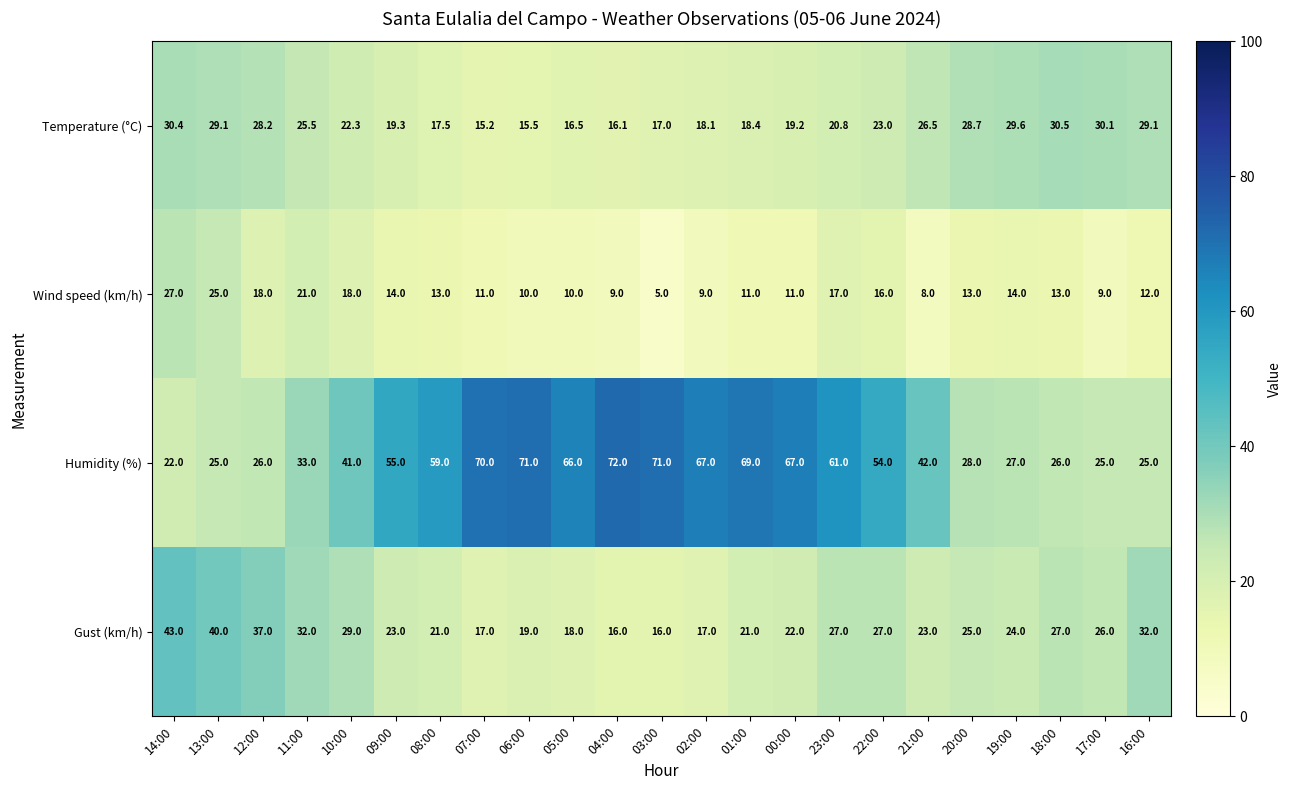

What is the difference between the maximum and minimum values in the Humidity (%) series?

50.0